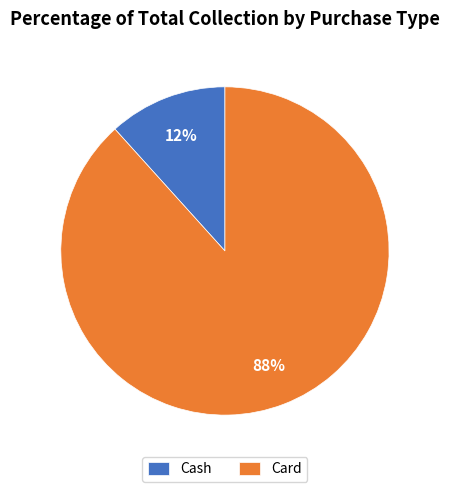

Rank the categories by value from lowest to highest.

Cash, Card